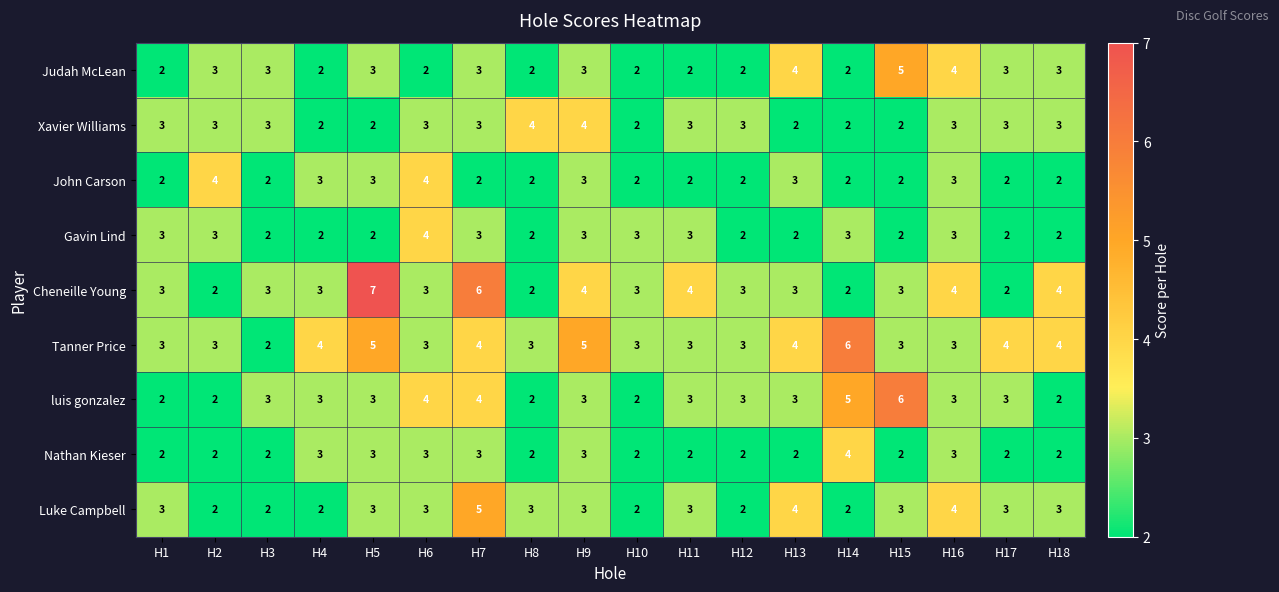

The value of luis gonzalez at H9 is 3. True or false?

True